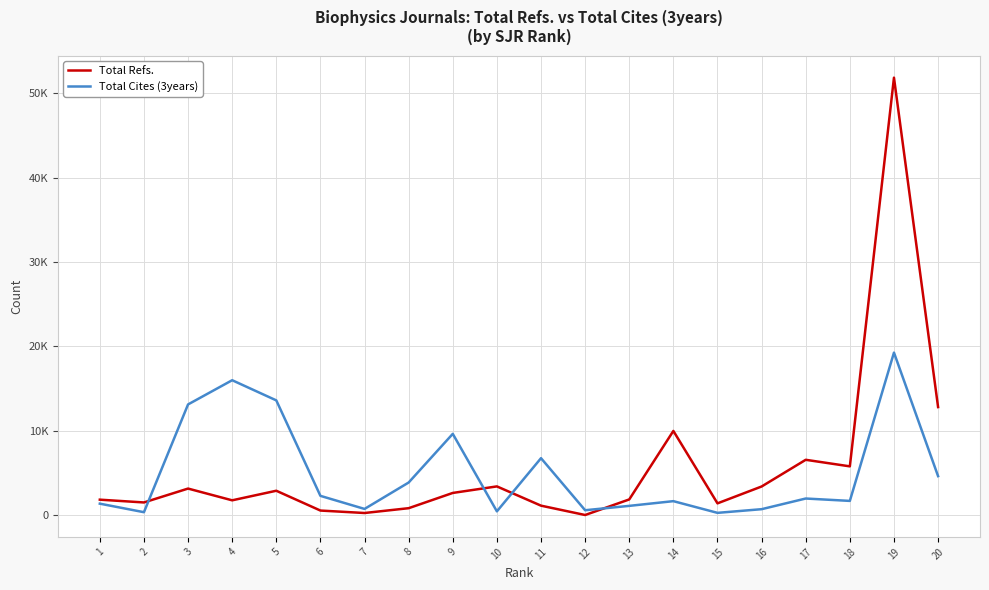

What is the average value of the Total Refs. series?

5663